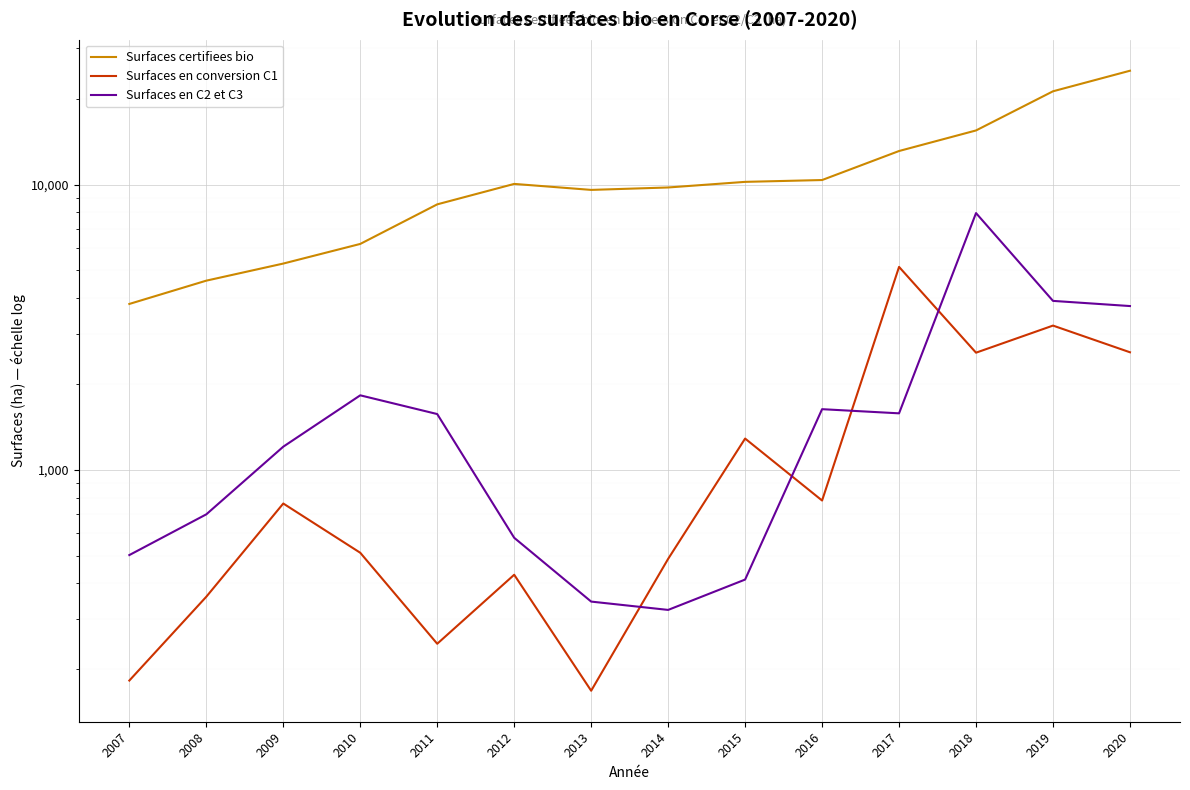

What is the average value of the Surfaces en C2 et C3 series?

1877.4